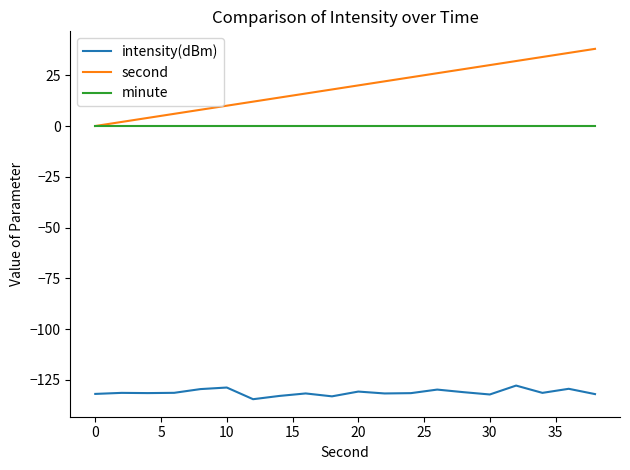

What are all the series names shown in the legend?

intensity(dBm), second, minute